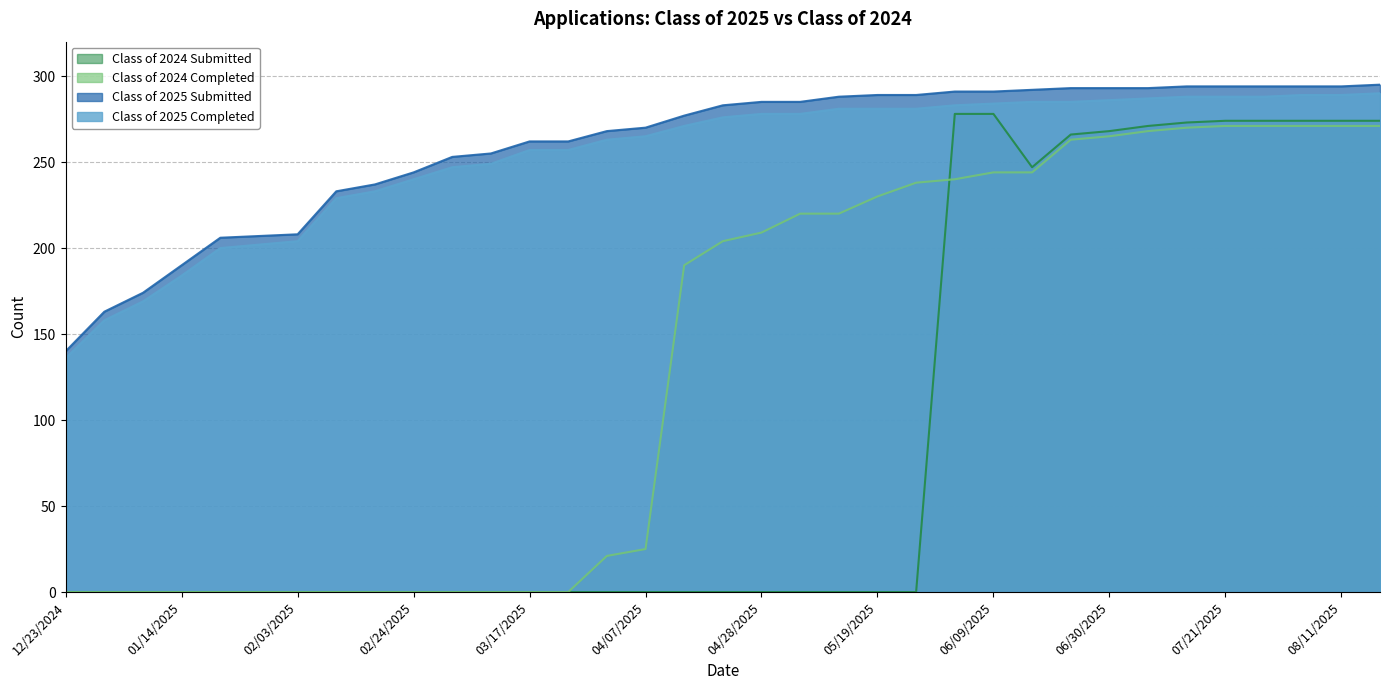

Is it true that Class of 2025 Completed equals 465 at 05/26/2025?

False